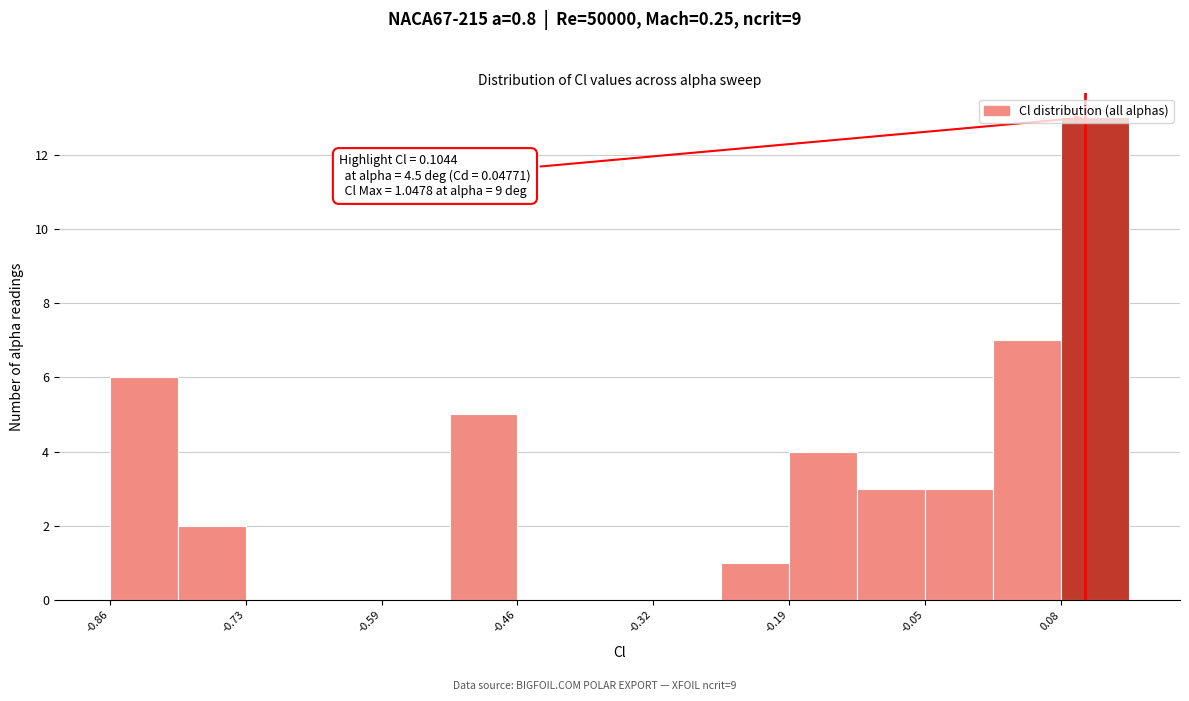

Around what value on the x-axis is the tallest bar? Give the approximate position of its centre, as read against the axis.

0.12